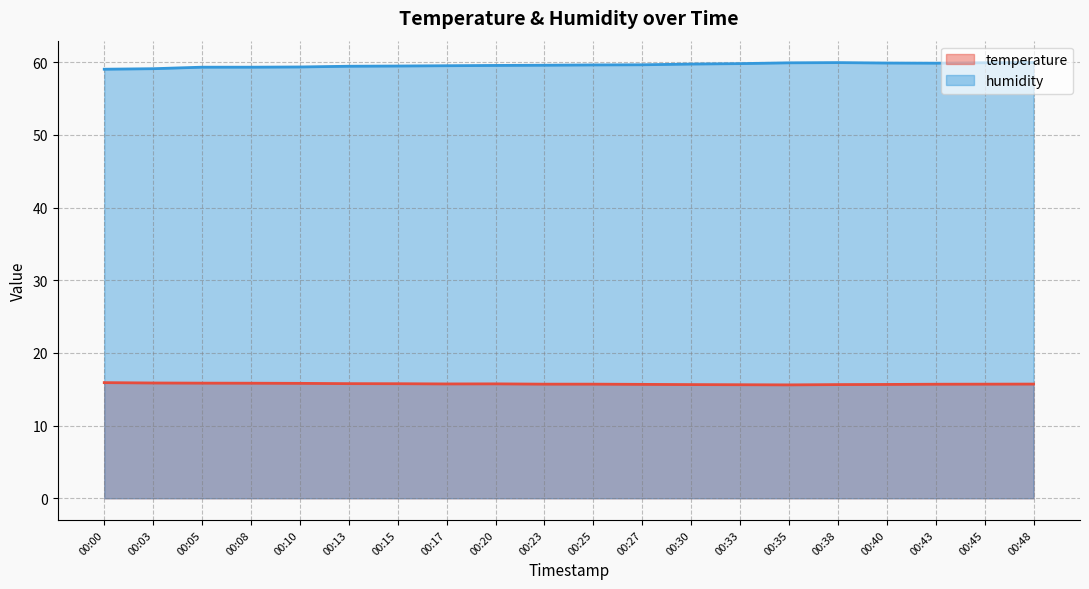

At which label does humidity reach its peak?

00:48